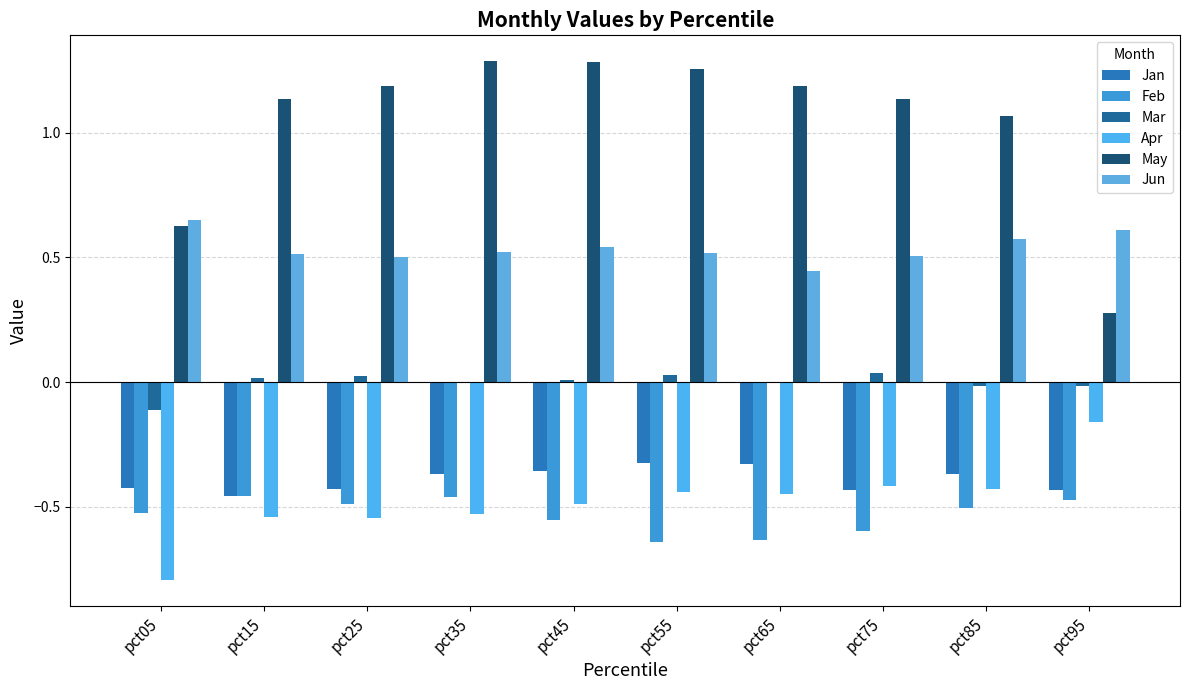

Are the bars horizontal?

No